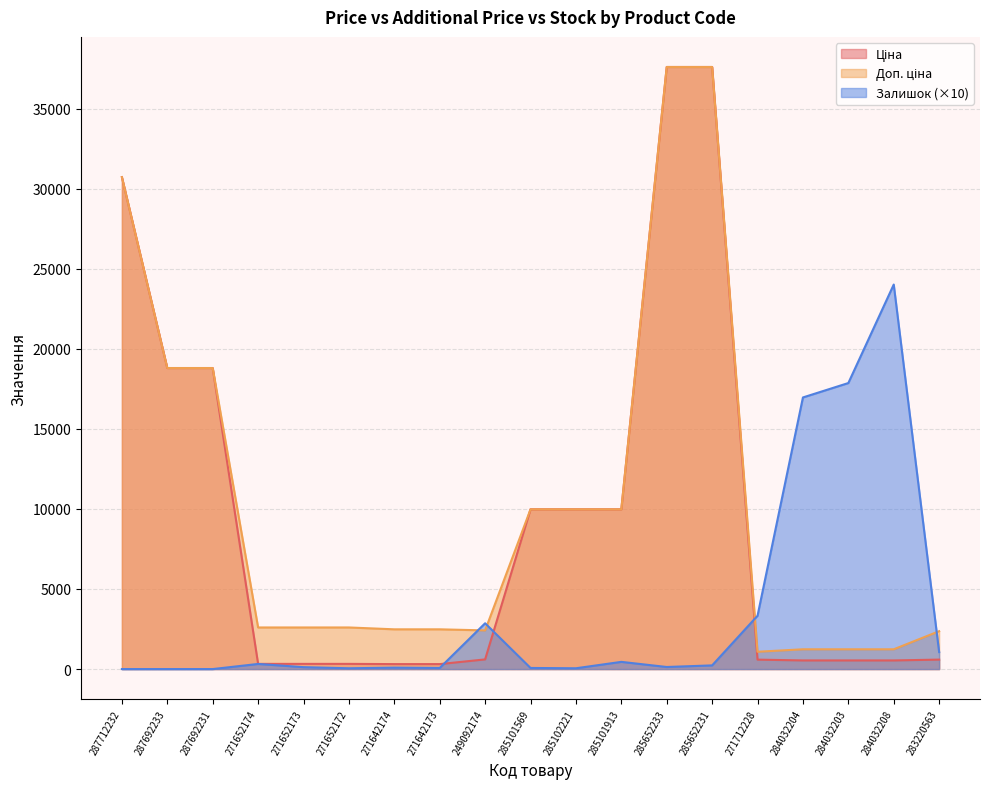

True or false: Доп. ціна and Ціна intersect in this chart.

False